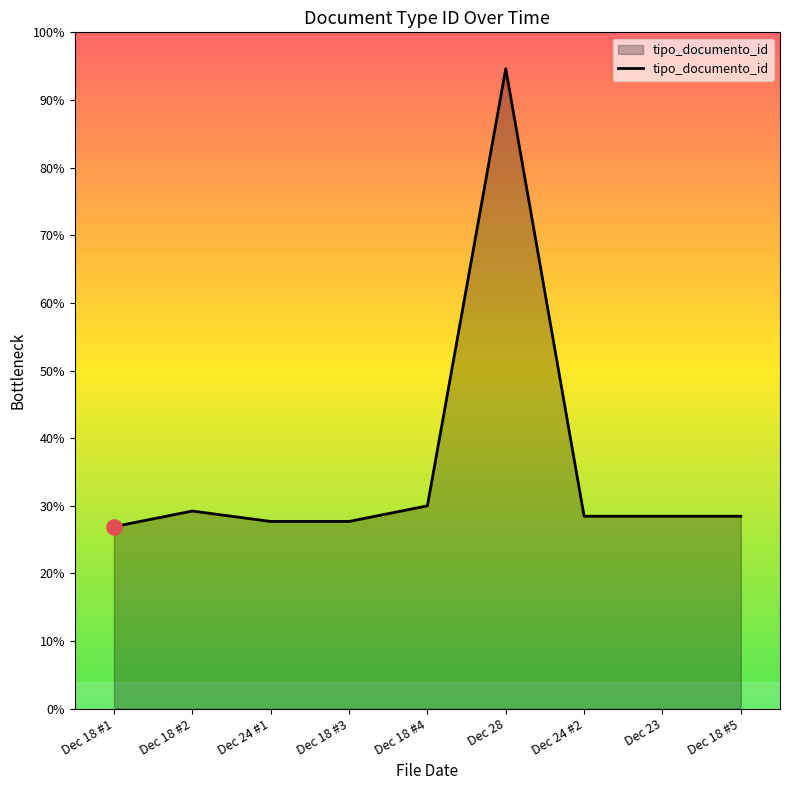

Which has a higher value, Dec 18 #3 or Dec 18 #1?

Dec 18 #3